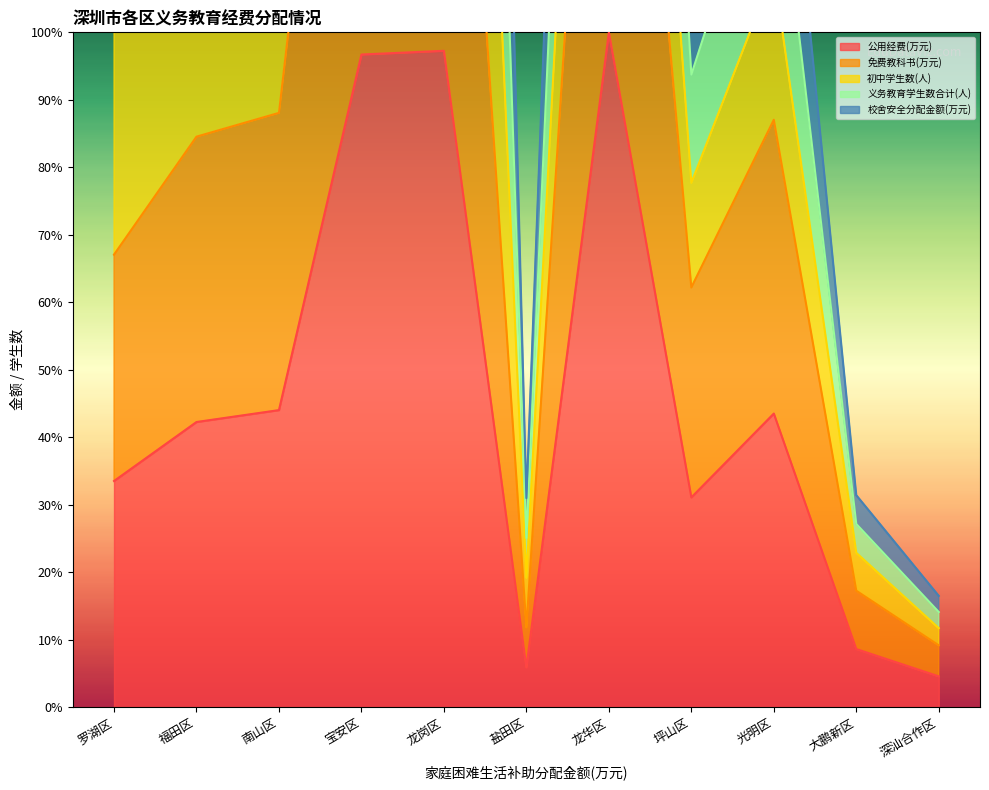

What is the difference between the 义务教育学生数合计(人) values at 大鹏新区 and 盐田区?

0.4